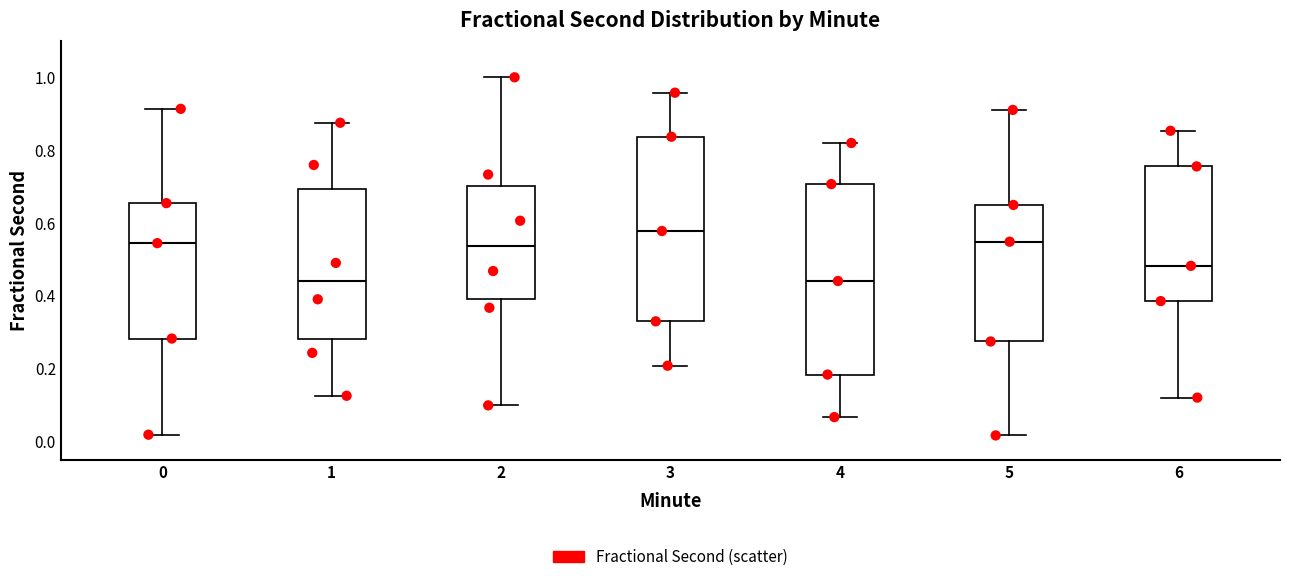

Reading left to right, transcribe this box plot: for each box, give where its median line is, the range the box spans, and where its two whiskers end, as read against the y-axis. The values are not printed on the chart, so give them approximately, as read against the axis.

0: median 0.54, box 0.28 to 0.66, whiskers 0.02 to 0.92
1: median 0.44, box 0.28 to 0.70, whiskers 0.12 to 0.88
2: median 0.54, box 0.40 to 0.70, whiskers 0.10 to 1.00
3: median 0.58, box 0.32 to 0.84, whiskers 0.20 to 0.96
4: median 0.44, box 0.18 to 0.70, whiskers 0.06 to 0.82
5: median 0.54, box 0.28 to 0.64, whiskers 0.02 to 0.90
6: median 0.48, box 0.38 to 0.76, whiskers 0.12 to 0.86